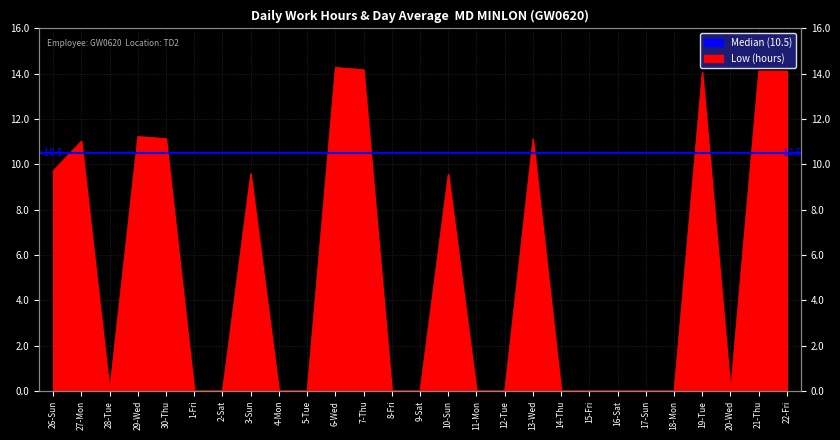

Does the chart display data point markers on the line(s)?

No